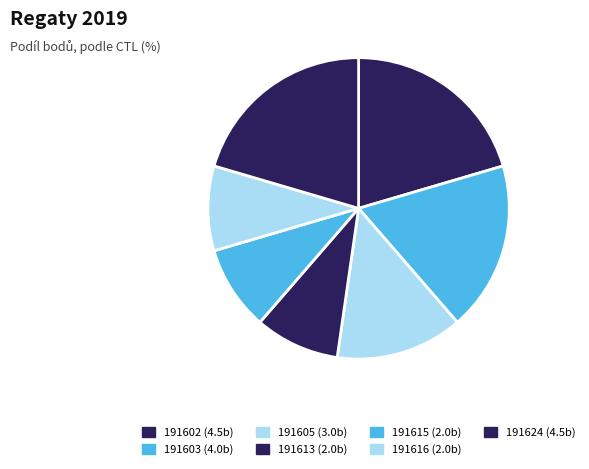

How many slices are in this pie chart?

7